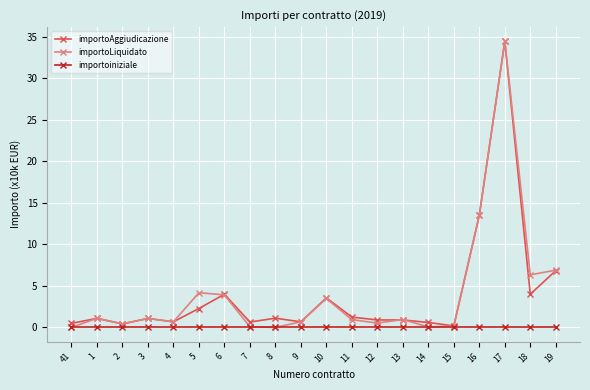

Which label corresponds to the largest value in the chart?

17